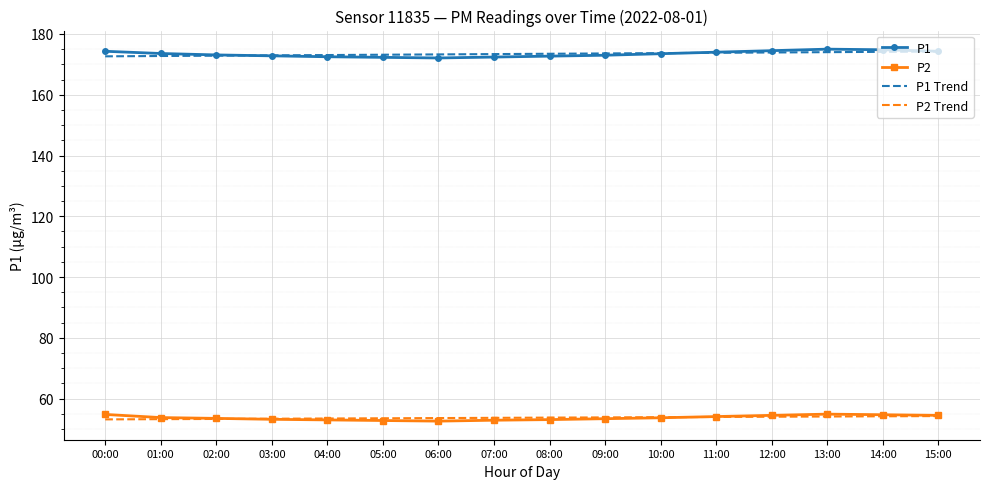

What is the spread (max minus min) of values at 01:00?

120.3